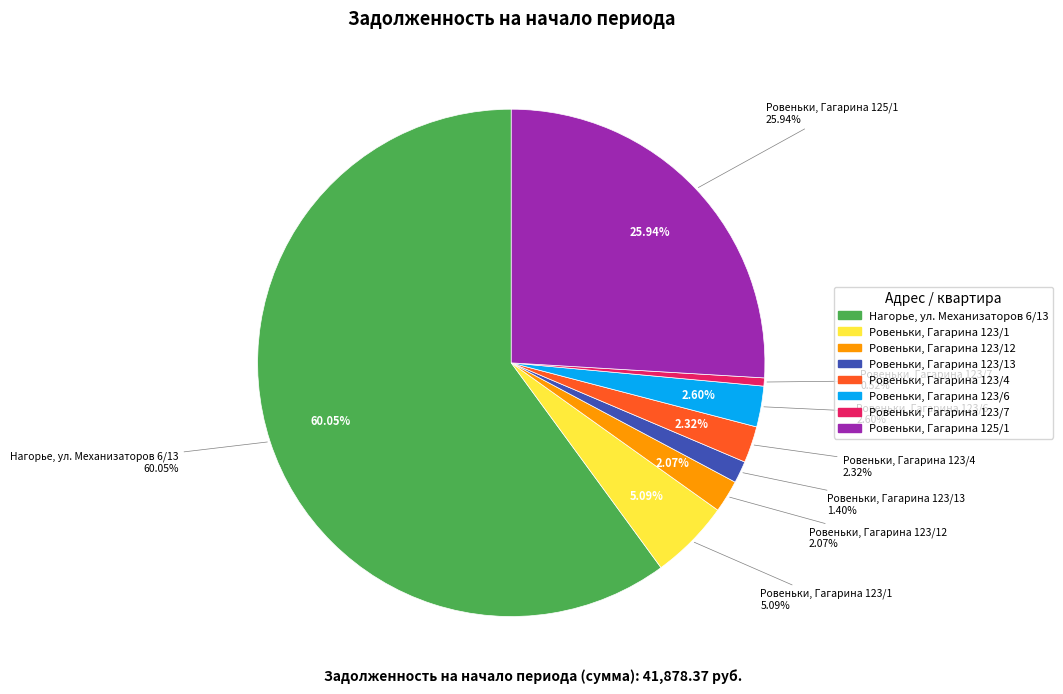

To the nearest percent, what is the combined percentage of Нагорье, 6/13 and Ровеньки 123/4?

62%